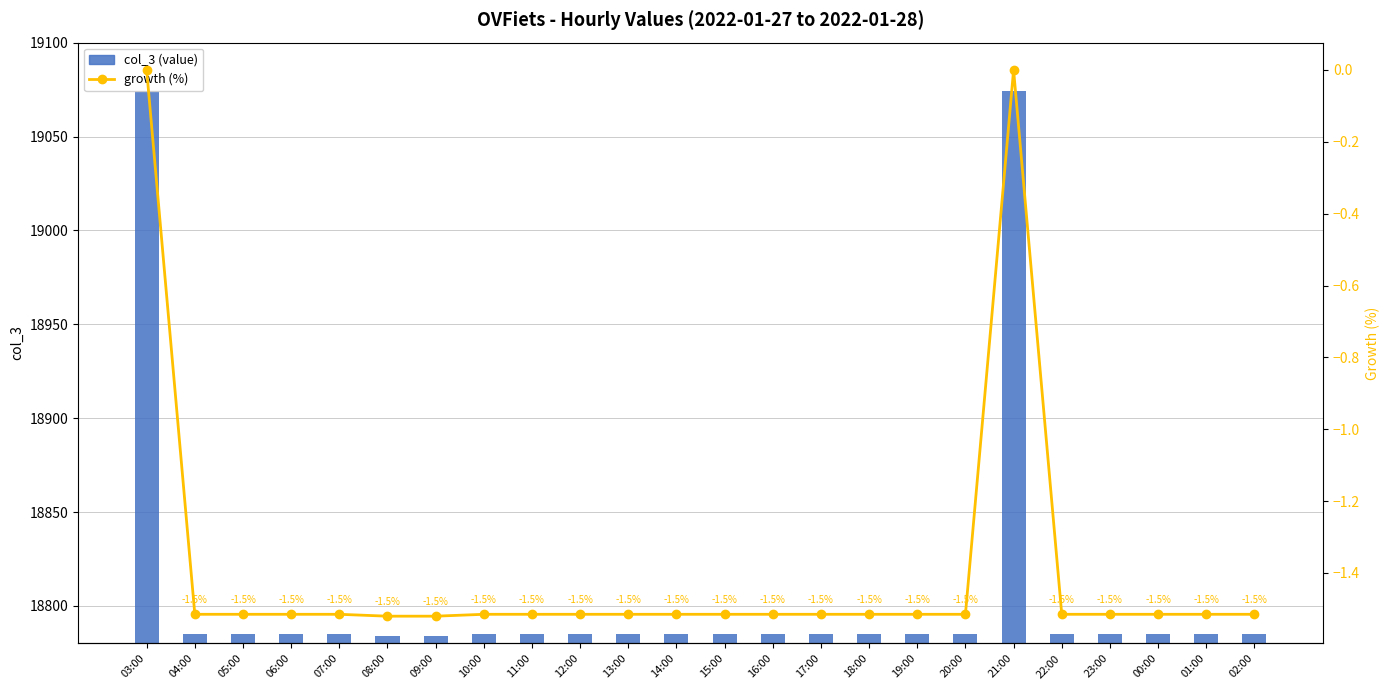

How many groups of bars are there?

24